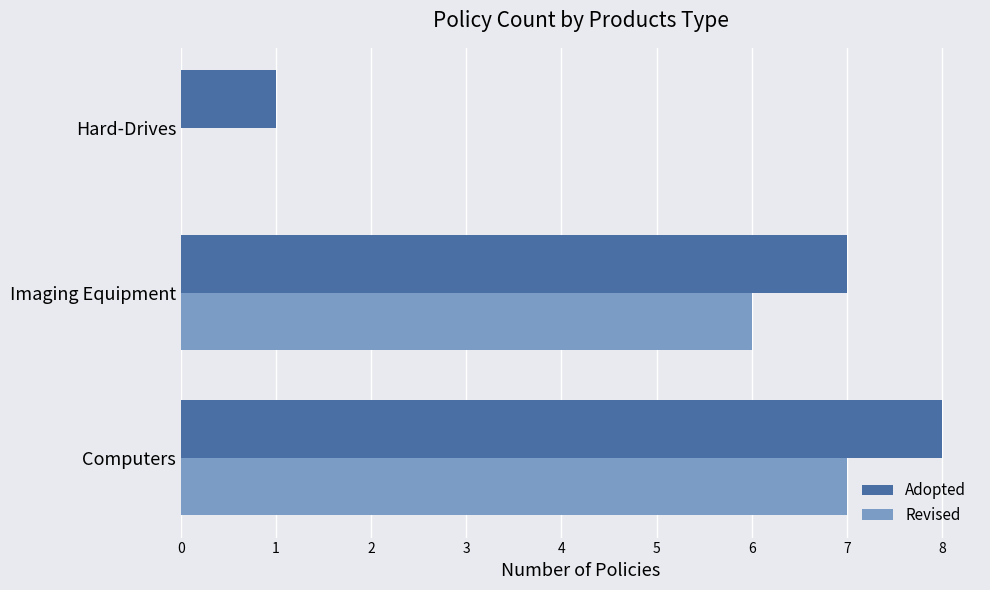

True or false: Adopted has a value of 8 at Computers.

True